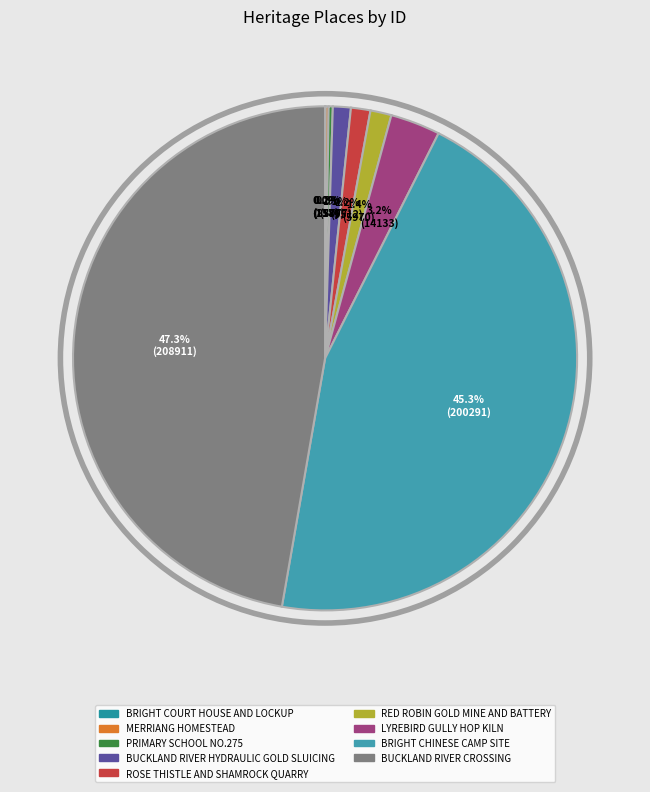

Which has a higher value, RED ROBIN GOLD MINE AND BATTERY or BUCKLAND RIVER CROSSING?

BUCKLAND RIVER CROSSING